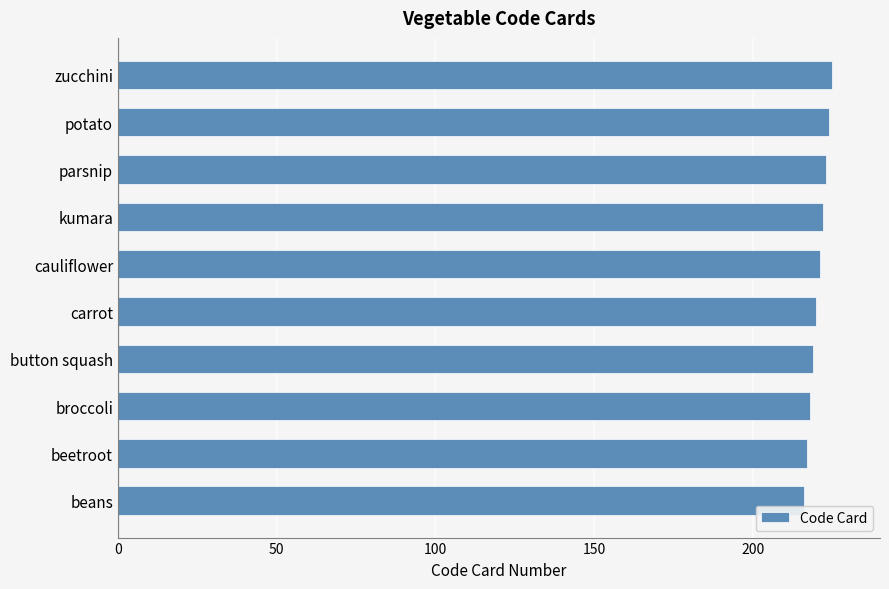

What is the approximate value at beetroot?

217